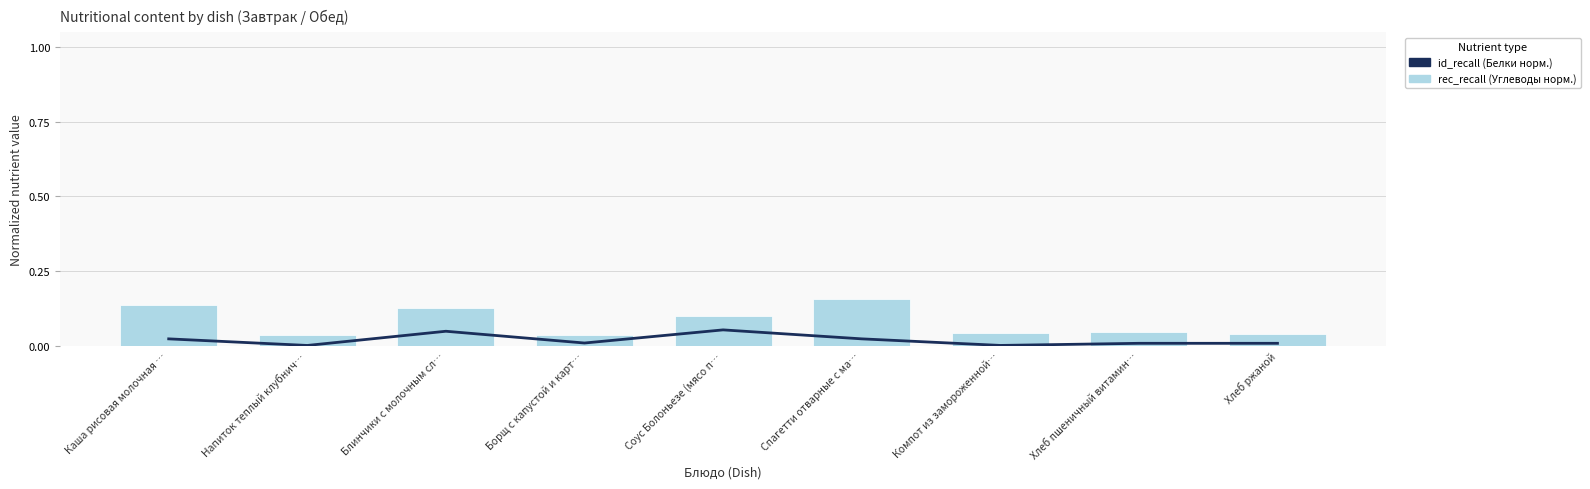

The value of id_recall at Соус Болоньезе (мясо п… is 0.0. True or false?

False